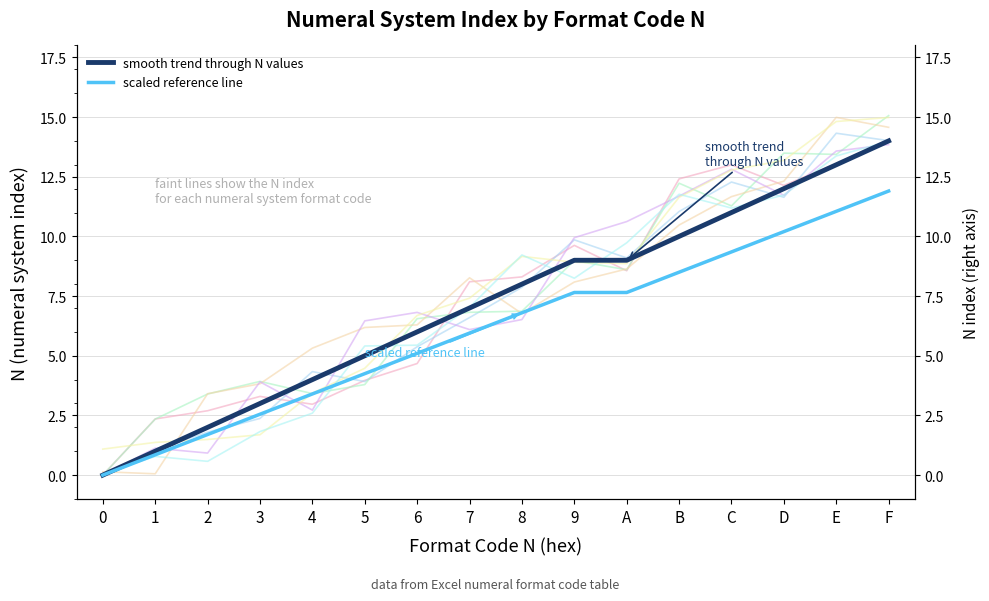

True or false: smooth trend through N values has more than 1 points higher than both neighbors.

False